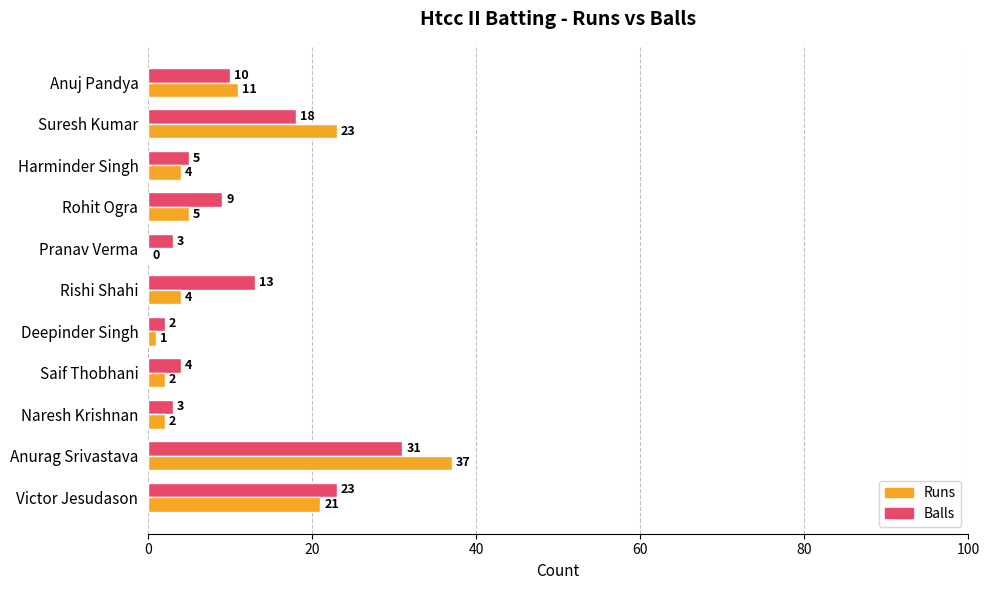

What is the sum of all Runs values?

110